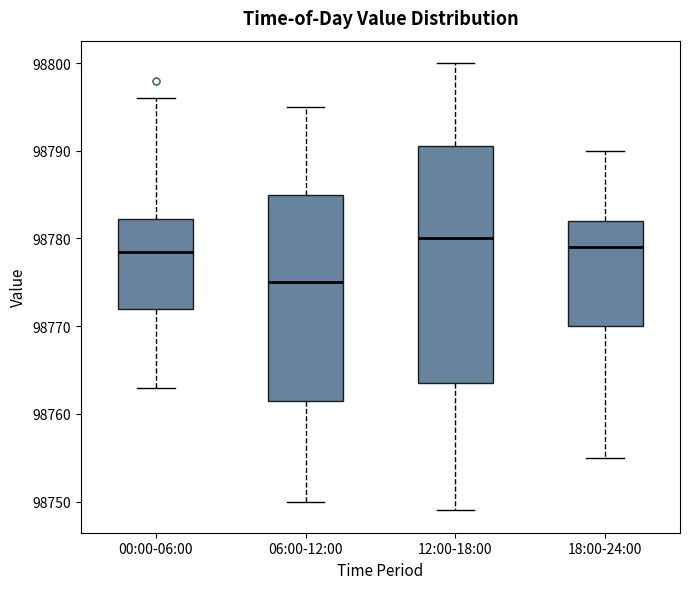

Which box is the tallest, from its lower edge to its upper edge?

12:00-18:00